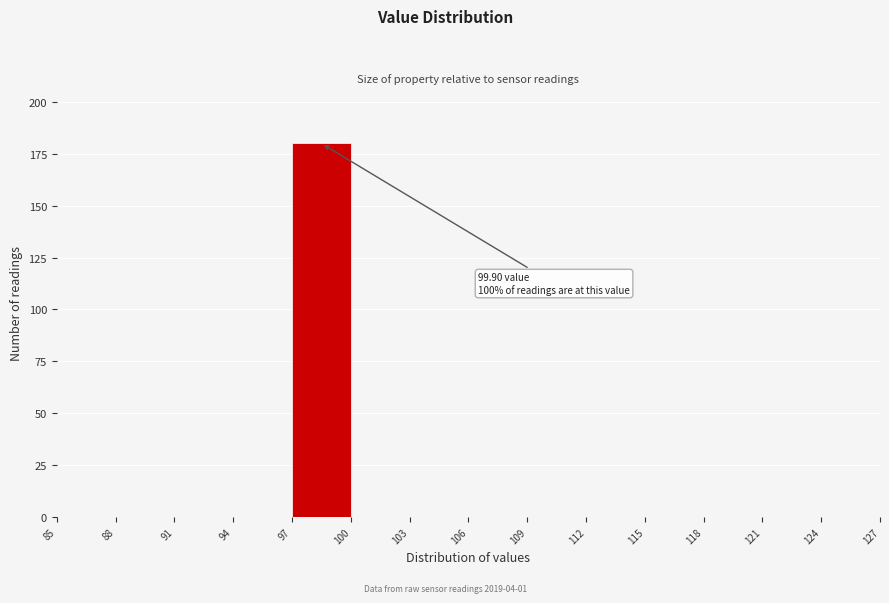

Which range on the x-axis has the tallest bar?

97 to 100